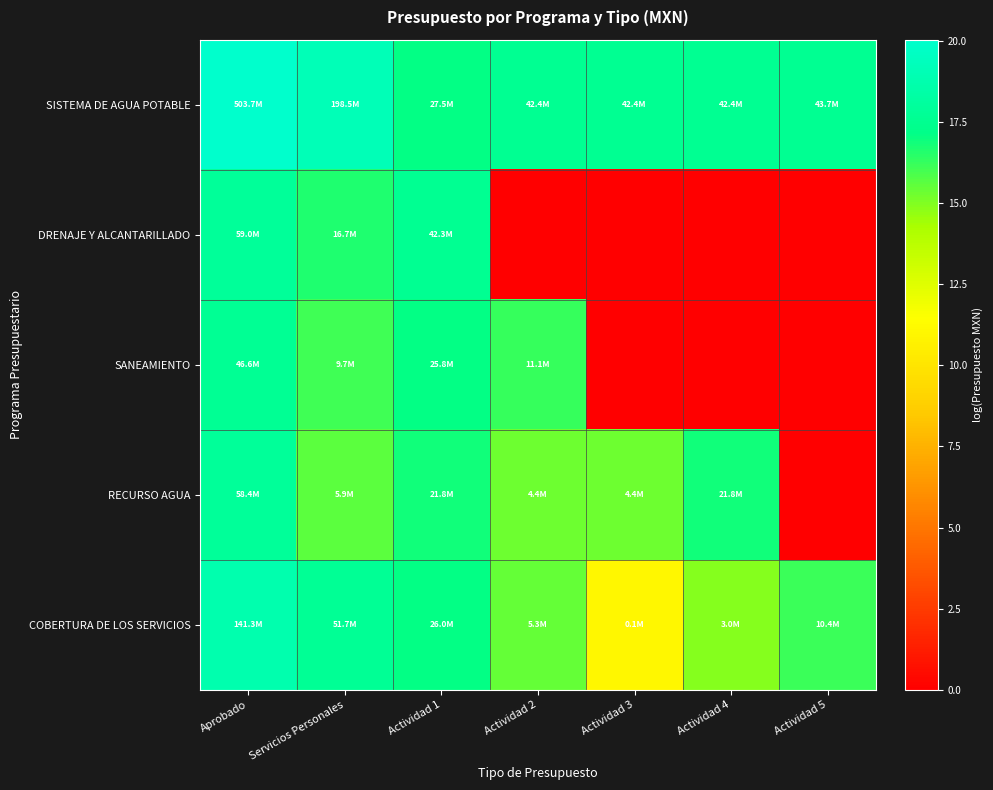

List the series in order of their peak value, highest first.

SISTEMA DE AGUA POTABLE, COBERTURA DE LOS SERVICIOS, DRENAJE Y ALCANTARILLADO, RECURSO AGUA, SANEAMIENTO